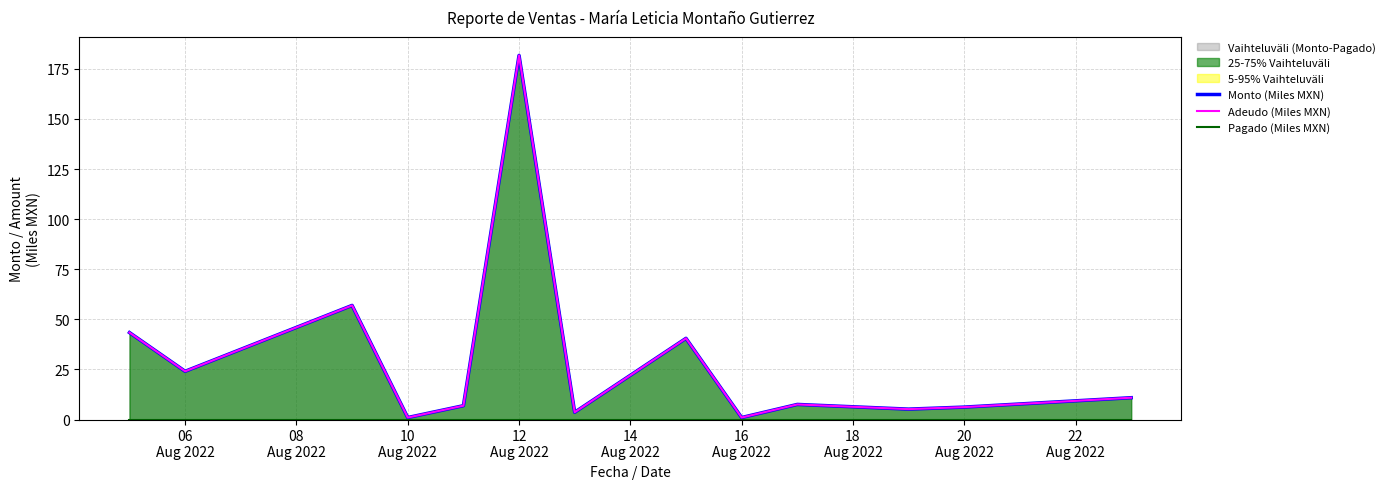

What is the value of the Monto (Miles MXN) point at the 4th from the left?

1.0